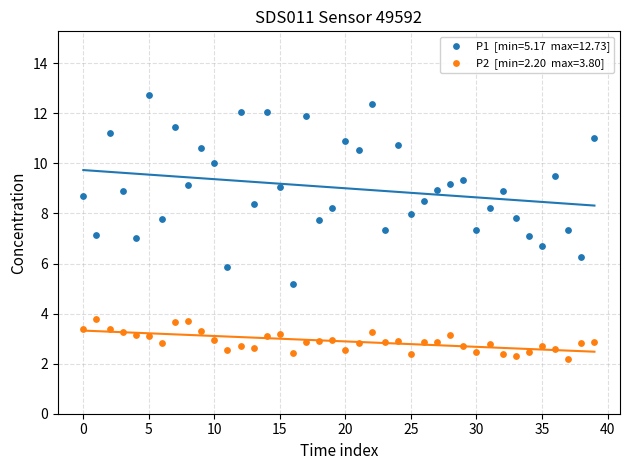

Across all data points, what is the range of Y values (max minus min)?

10.5